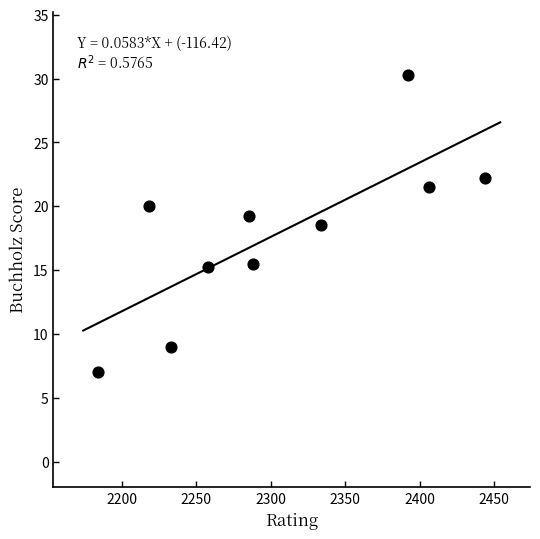

What Y value in the scatter plot is closest to 18?

18.5